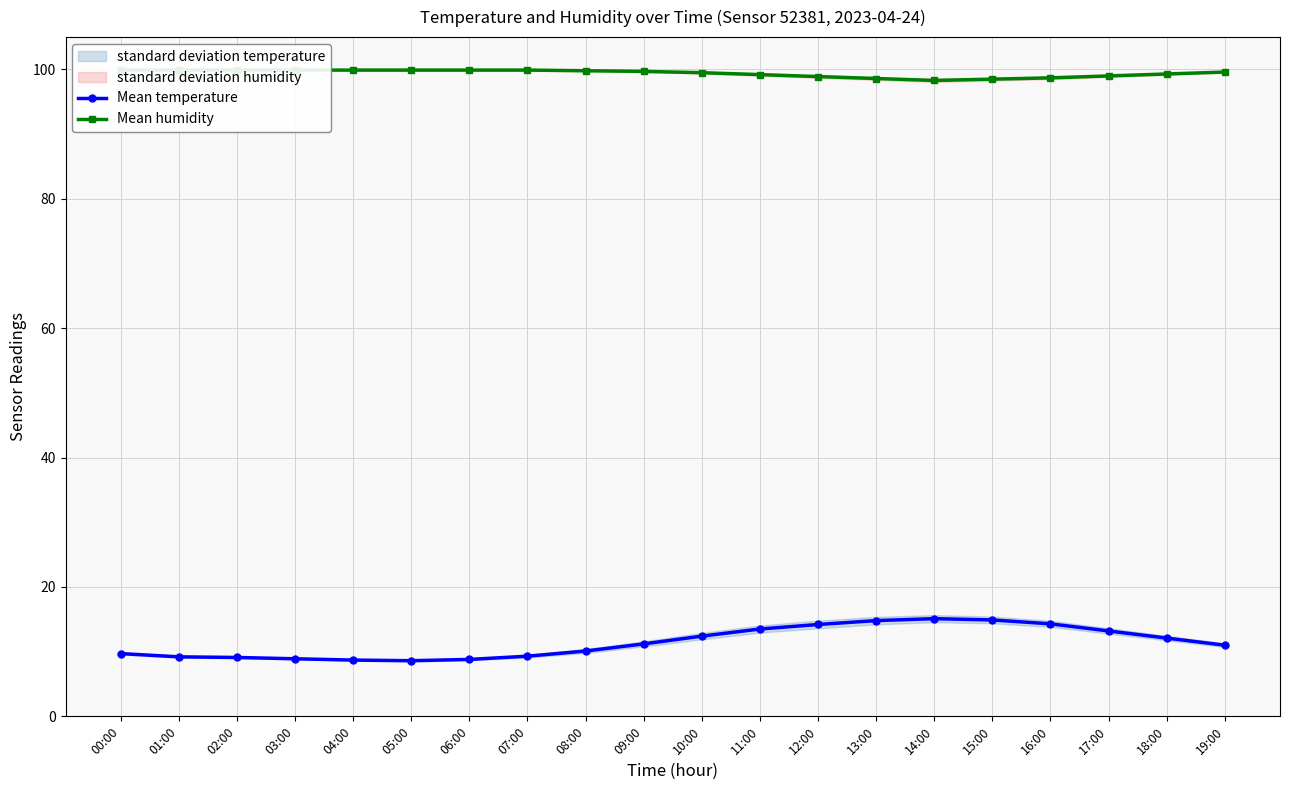

True or false: Mean temperature and Mean humidity cross at least once.

False